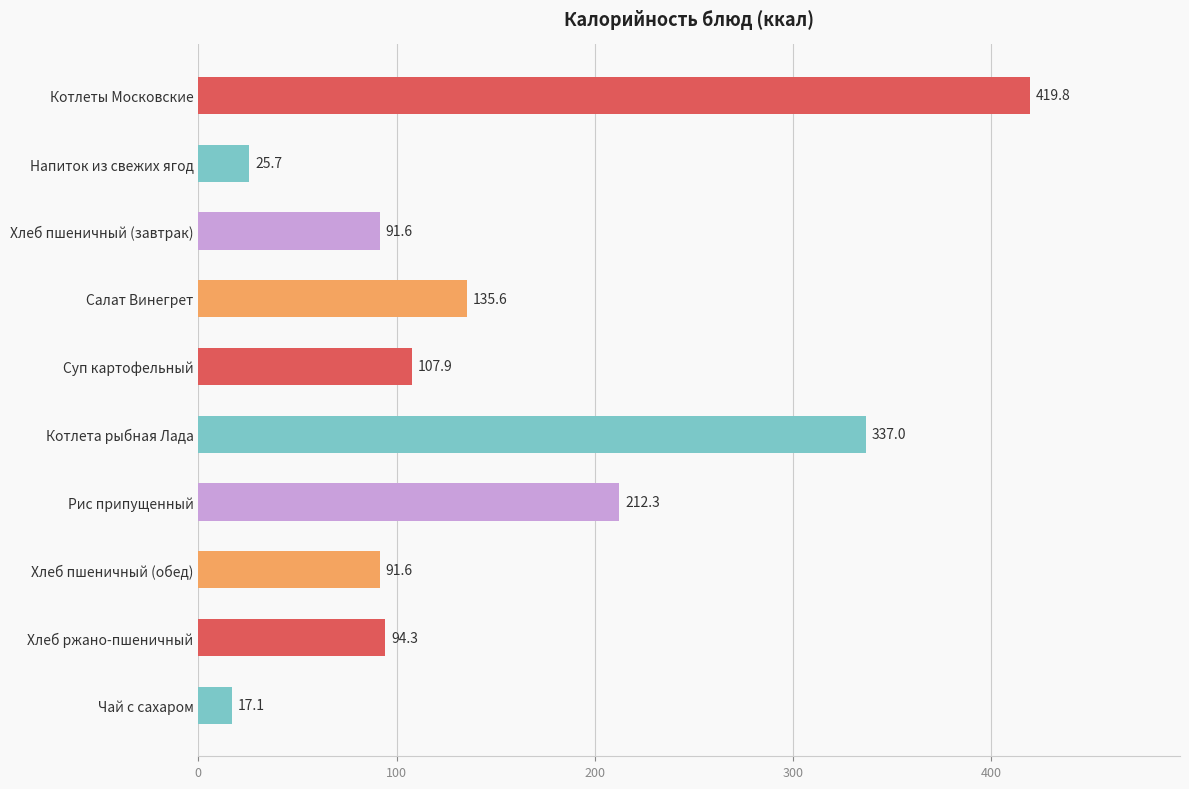

Count the number of categories in the chart.

10